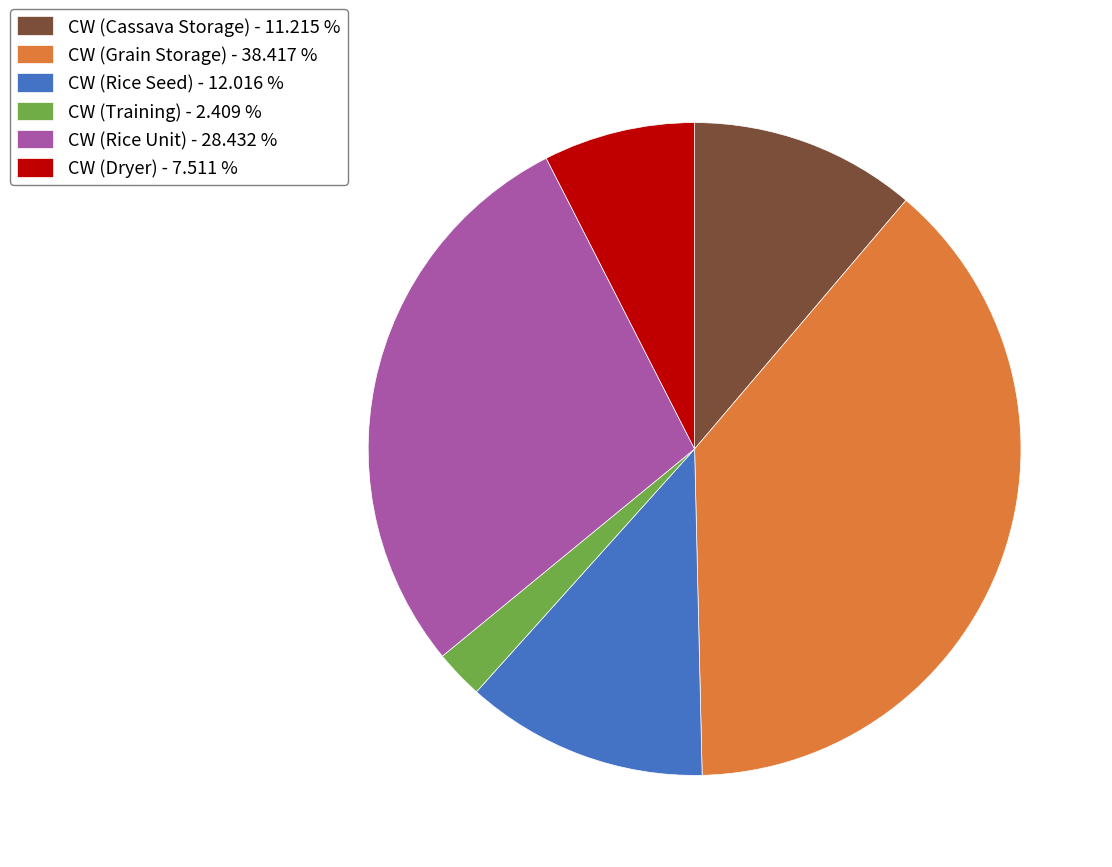

Is there a majority slice in this chart?

No